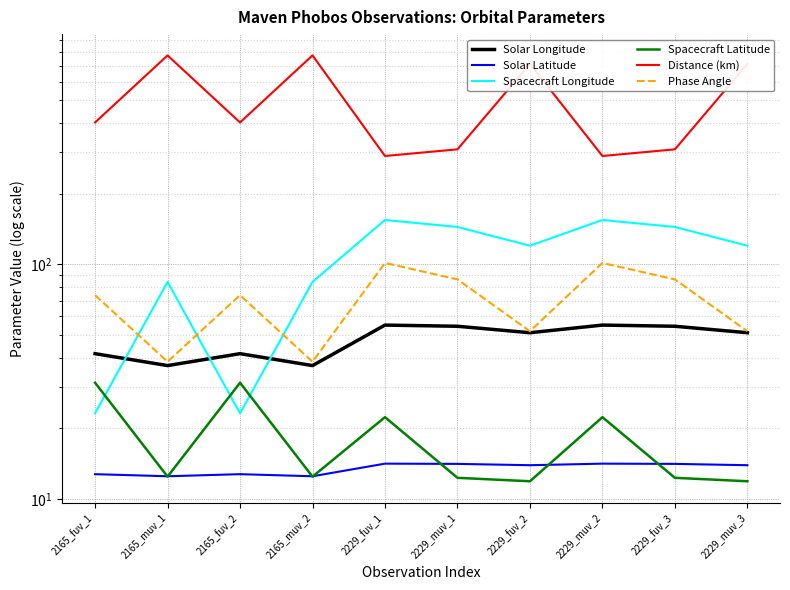

What position from the right is 2229_muv_3?

1